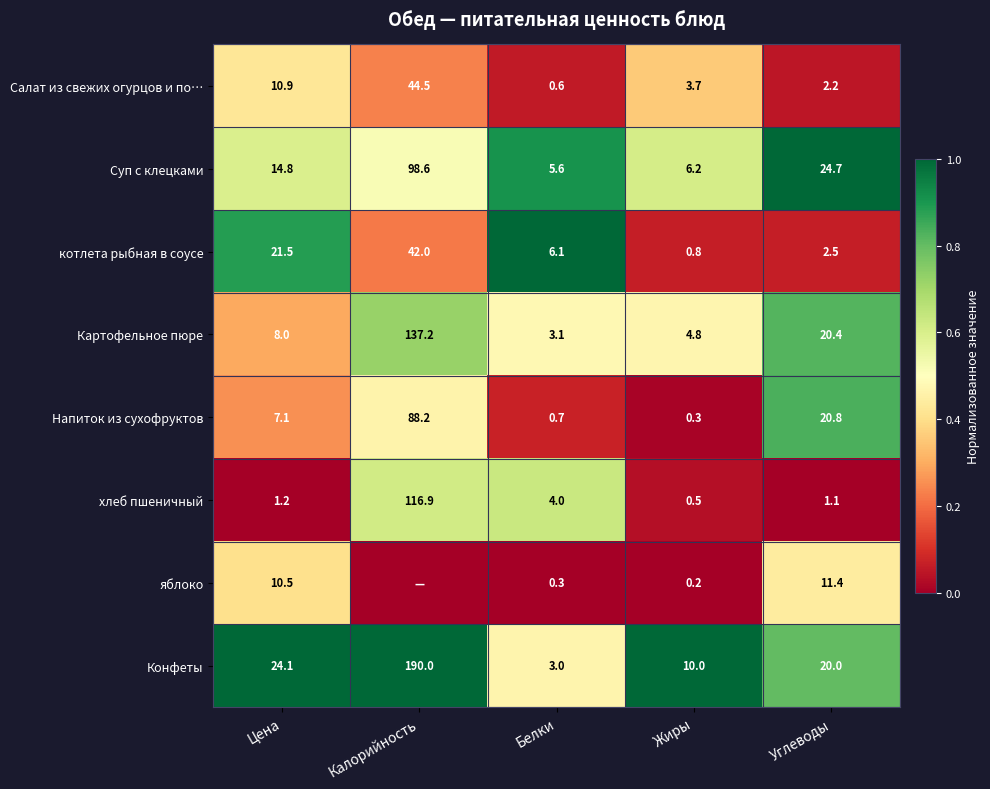

List the labels in order of Салат из свежих огурцов и по… value, largest first.

Калорийность, Цена, Жиры, Углеводы, Белки